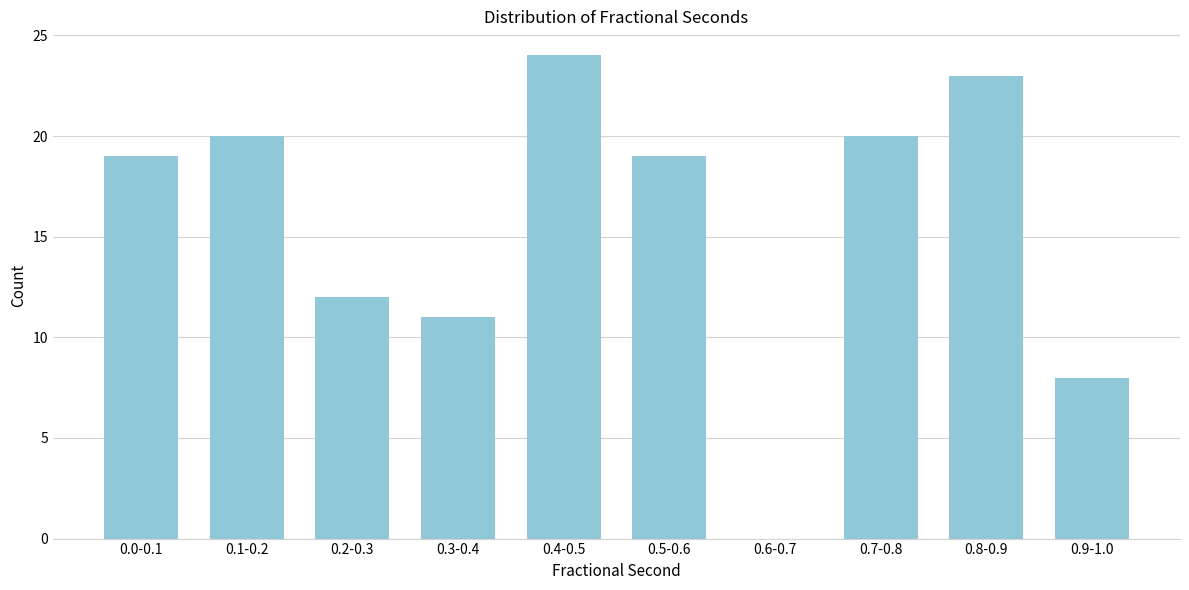

Reading right to left, what are all the values shown in this chart?

0.9-1.0=8	0.8-0.9=23	0.7-0.8=20	0.6-0.7=0	0.5-0.6=19	0.4-0.5=24	0.3-0.4=11	0.2-0.3=12	0.1-0.2=20	0.0-0.1=19